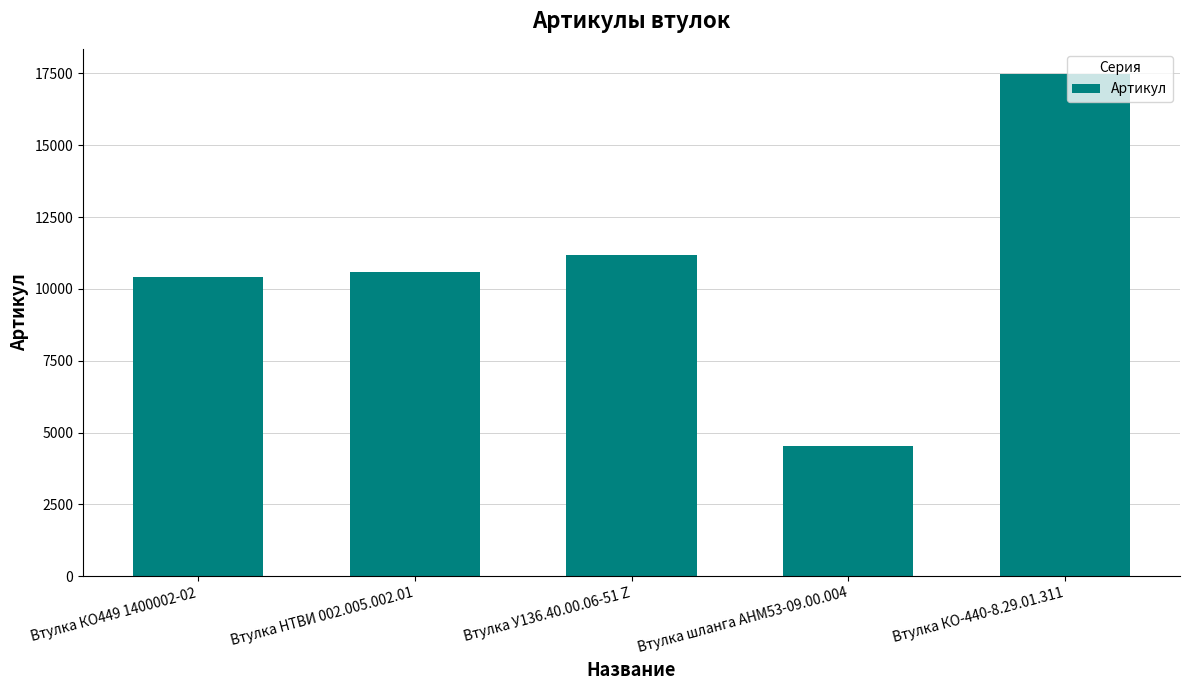

What is the label of the 3rd bar from the right?

Втулка У136.40.00.06-51 Z